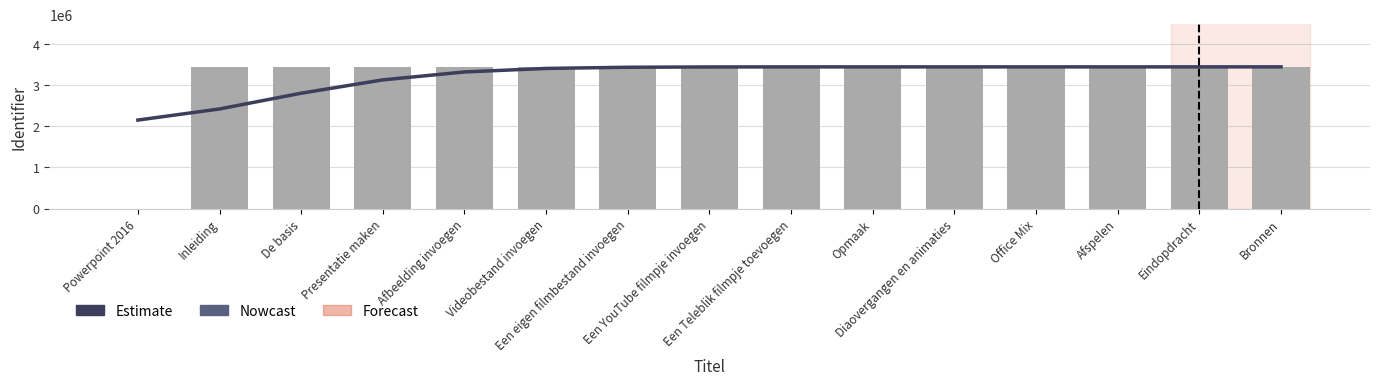

The value of Nowcast at Opmaak is 3439535.0. True or false?

True